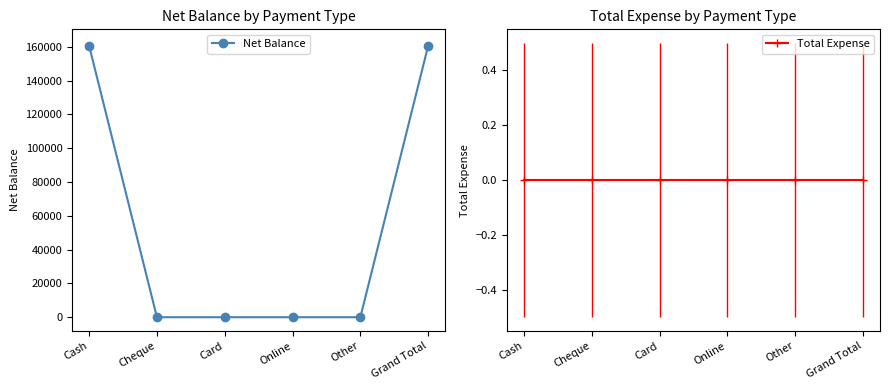

Which series has the largest total across all categories?

Net Balance